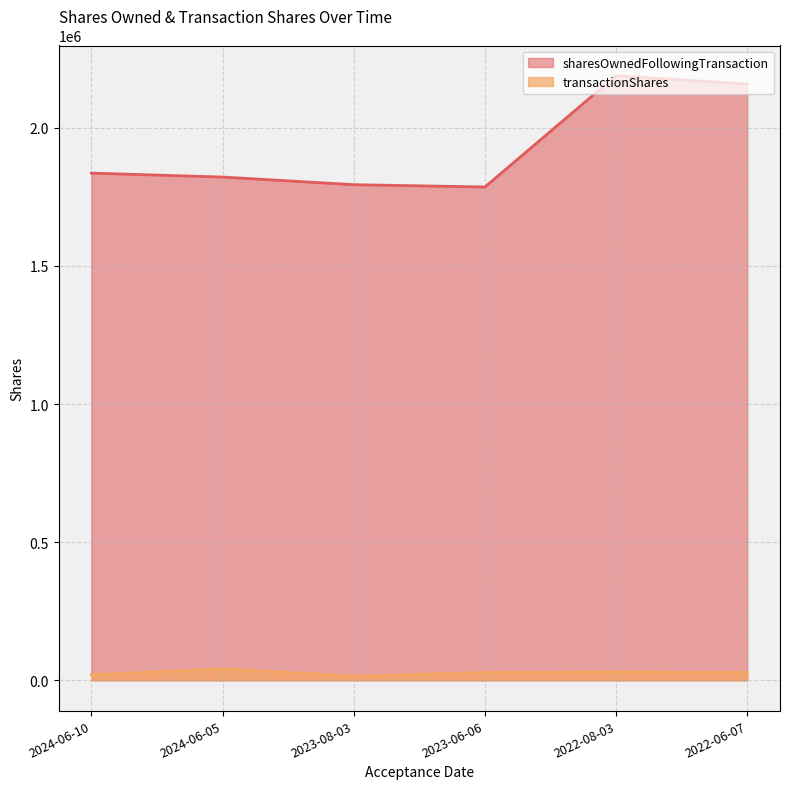

Count the number of categories in the chart.

6